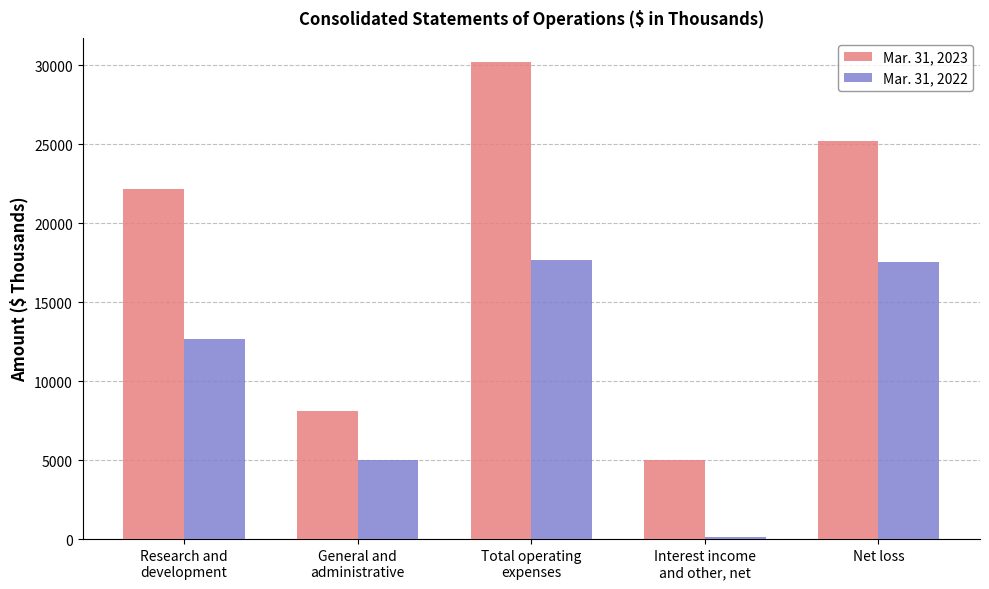

What is the highest value of the Mar. 31, 2022 series?

17688